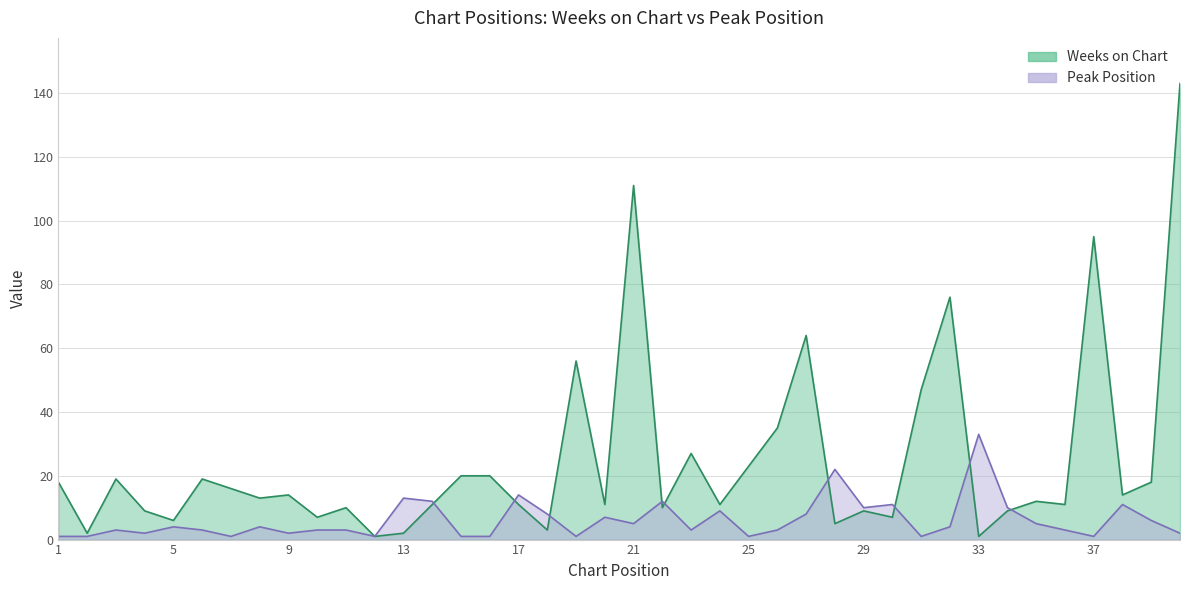

Reading right to left, extract all data points from this chart.

Weeks on Chart: 143	18	14	95	11	12	9	1	76	47	7	9	5	64	35	23	11	27	10	111	11	56	3	11	20	20	11	2	1	10	7	14	13	16	19	6	9	19	2	18
Peak Position: 2	6	11	1	3	5	10	33	4	1	11	10	22	8	3	1	9	3	12	5	7	1	8	14	1	1	12	13	1	3	3	2	4	1	3	4	2	3	1	1